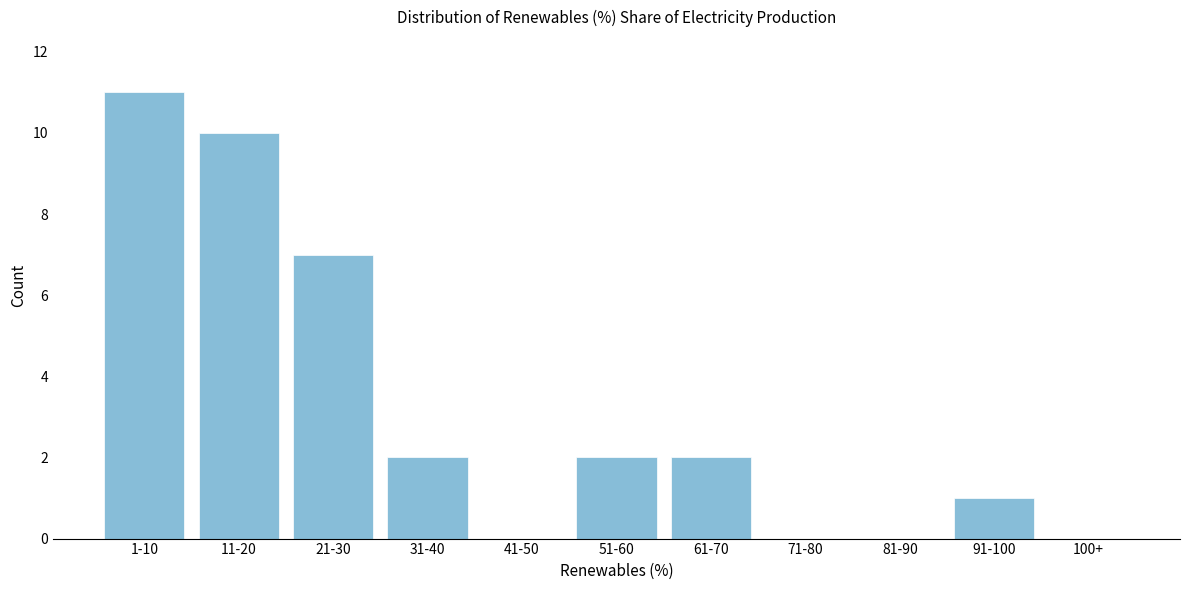

Reading left to right, list all the values displayed in this chart.

1-10=11	11-20=10	21-30=7	31-40=2	41-50=0	51-60=2	61-70=2	71-80=0	81-90=0	91-100=1	100+=0